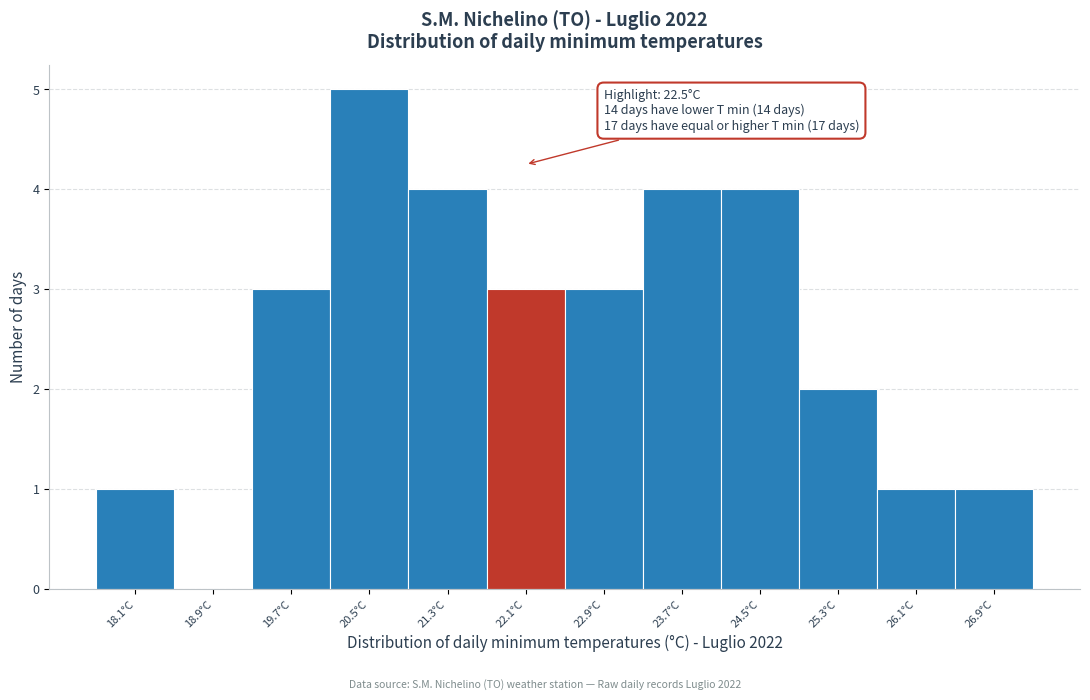

Reading right to left, list all the values displayed in this chart.

26.9°C=1	26.1°C=1	25.3°C=2	24.5°C=4	23.7°C=4	22.9°C=3	22.1°C=3	21.3°C=4	20.5°C=5	19.7°C=3	18.9°C=0	18.1°C=1